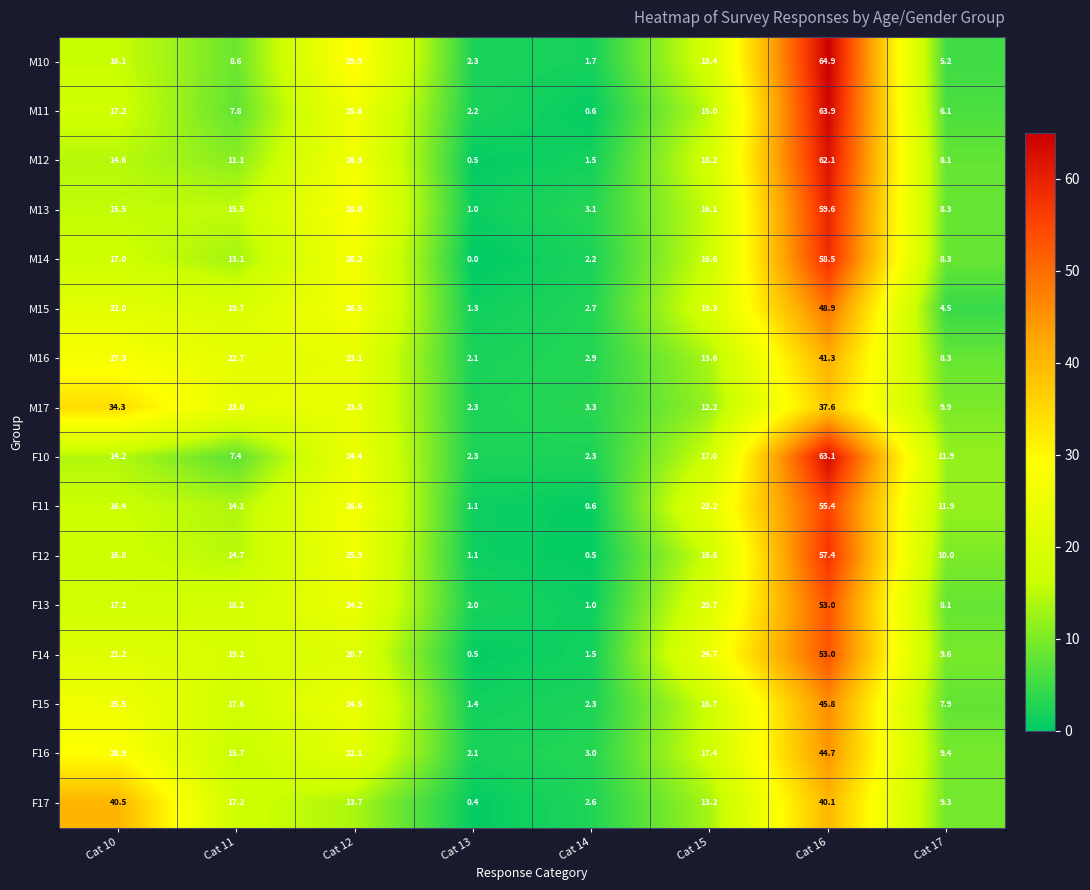

Which series has the largest range (max minus min)?

M11